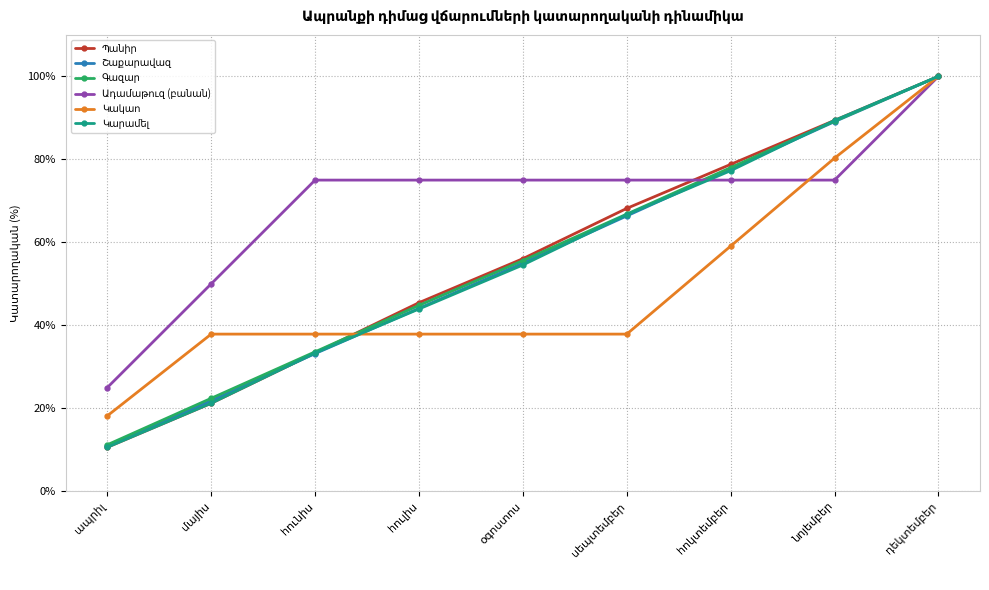

What is the smallest value displayed?

10.6